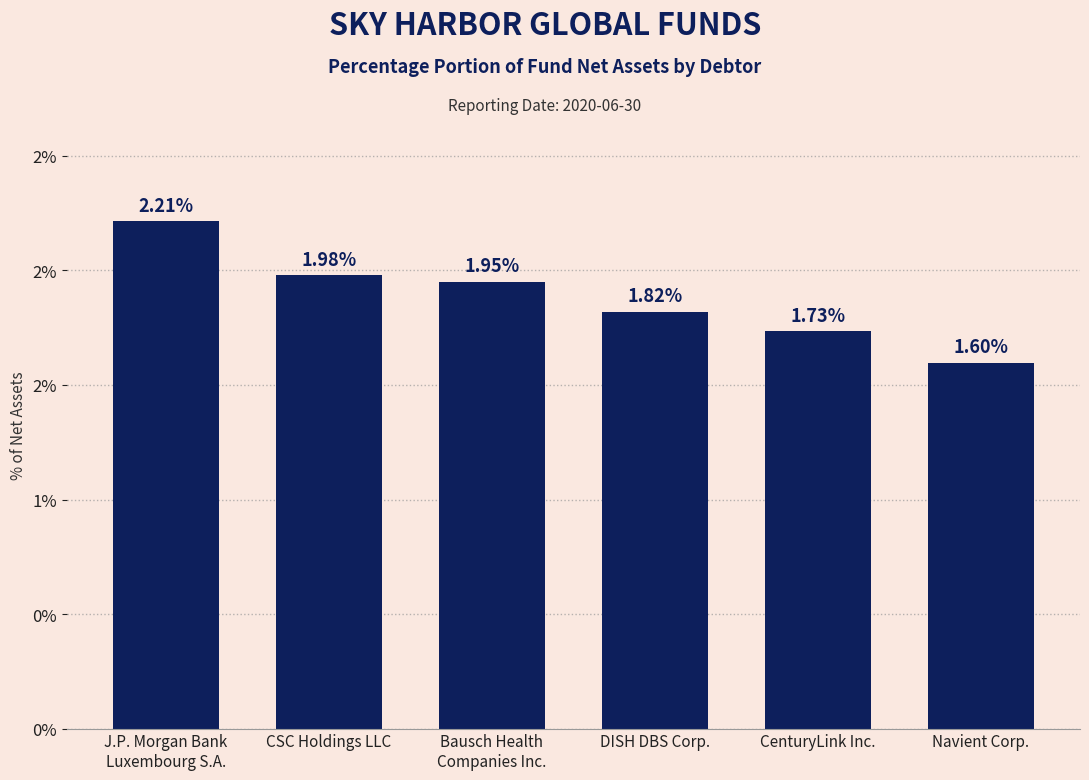

How many bars are there in total?

6